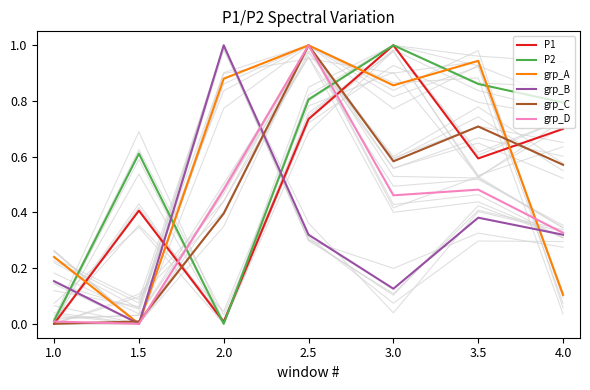

True or false: grp_B and grp_A cross at least once.

True